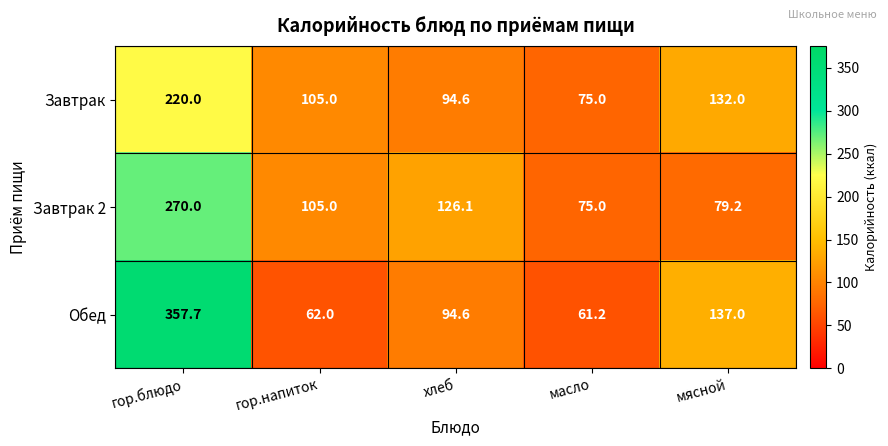

List the labels in order of Обед value, smallest first.

масло, гор.напиток, хлеб, мясной, гор.блюдо